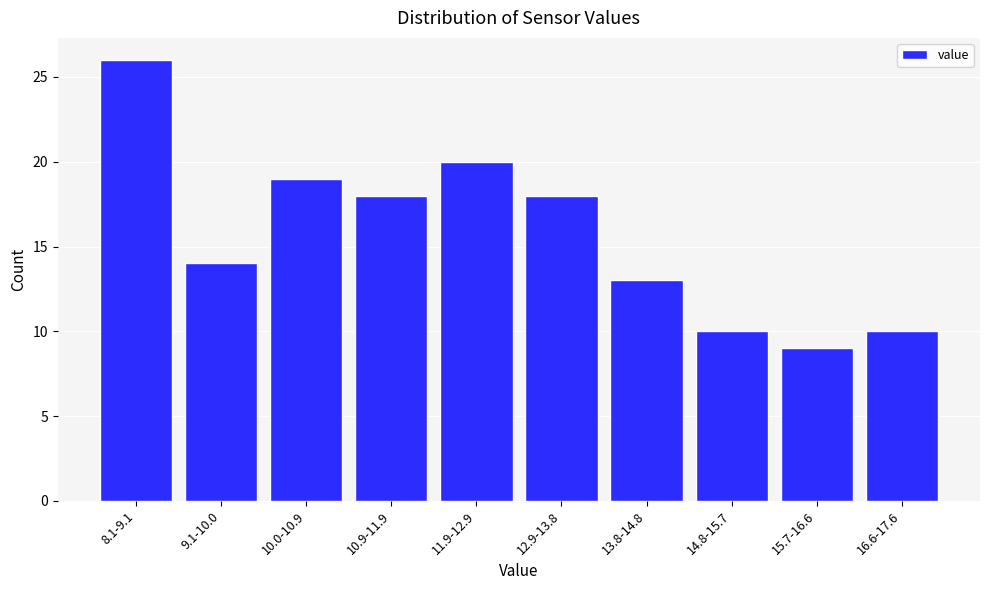

Reading left to right, what are all the values shown in this chart?

8.1-9.1=26	9.1-10.0=14	10.0-10.9=19	10.9-11.9=18	11.9-12.9=20	12.9-13.8=18	13.8-14.8=13	14.8-15.7=10	15.7-16.6=9	16.6-17.6=10